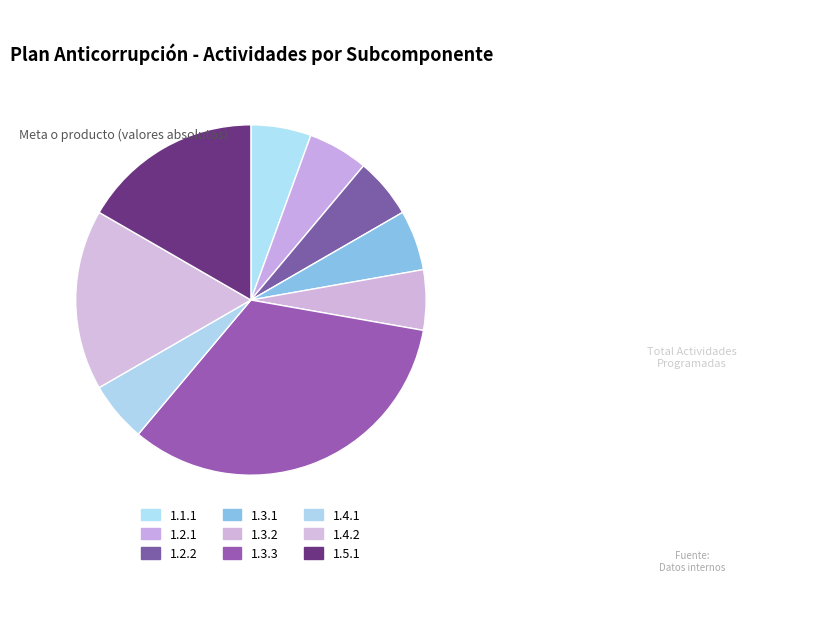

To the nearest percent, what percentage of the pie is 1.4.1?

6%